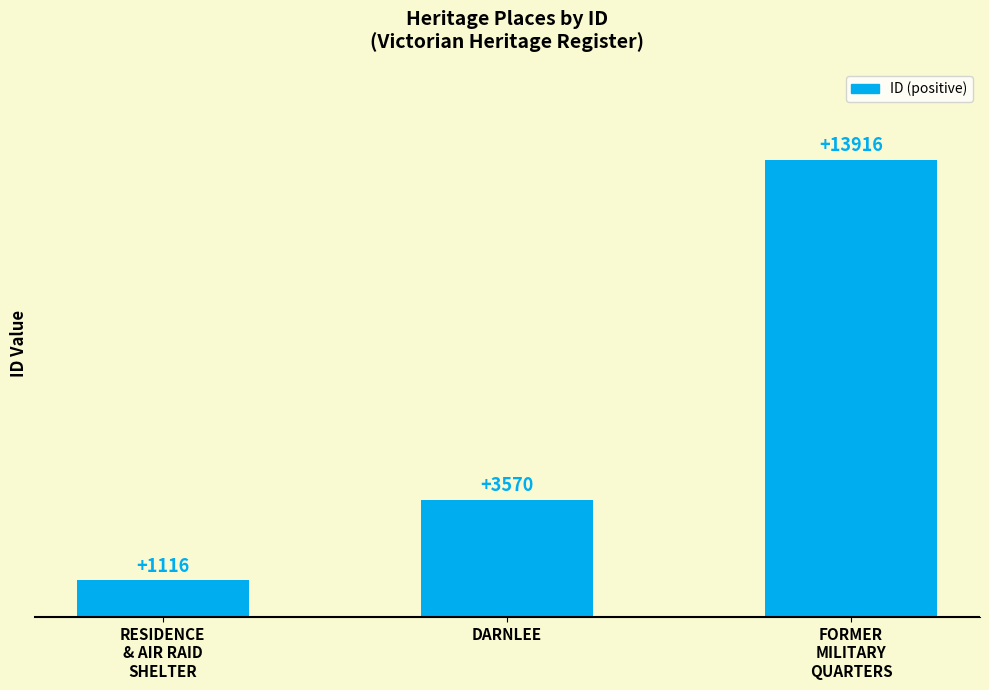

What is the label of the 2nd bar from the right?

DARNLEE